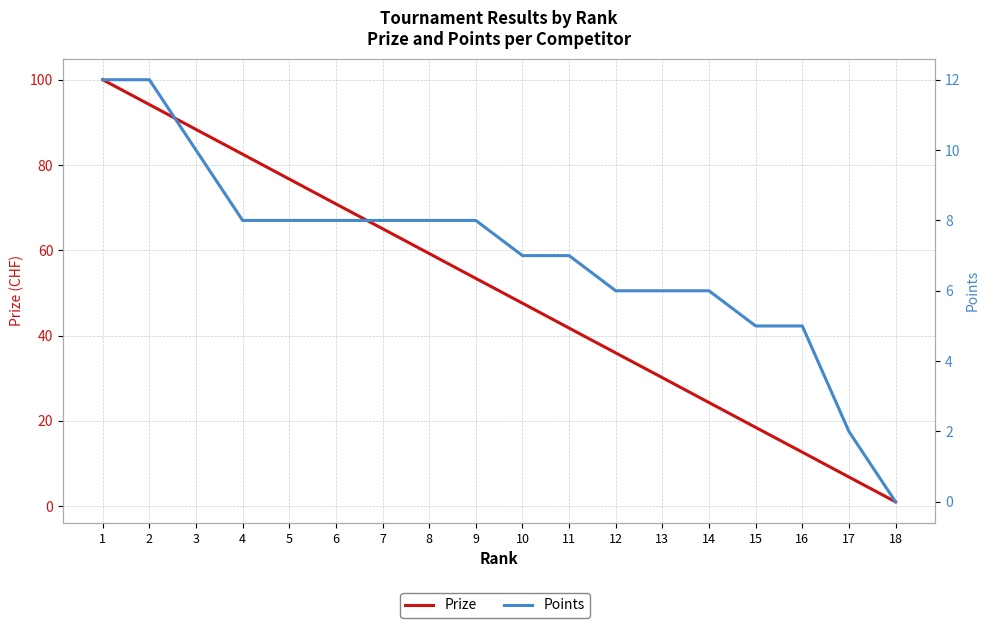

Which category has the highest value in the Points series?

1